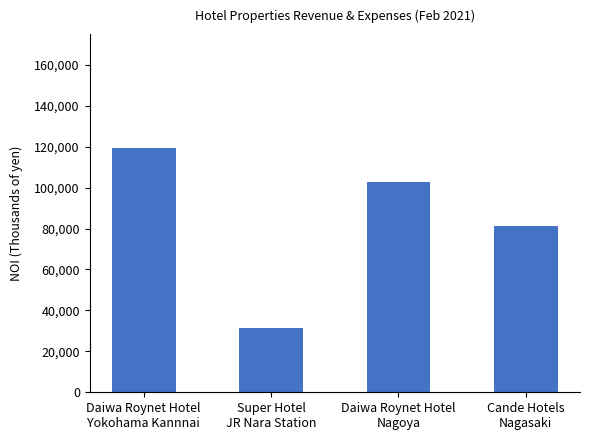

At which category does the chart reach its peak across all series?

Daiwa Roynet Hotel
Yokohama Kannnai